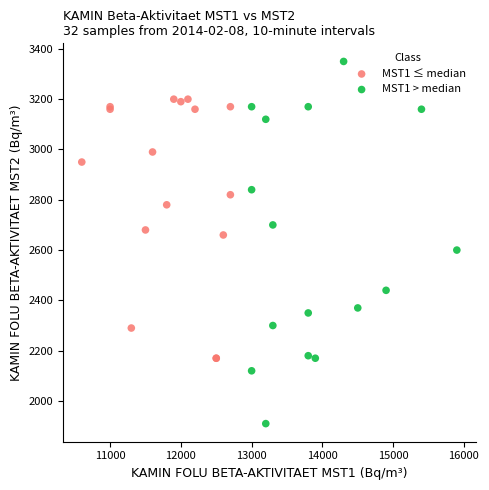

Which series has the widest spread of Y values?

MST1 > median